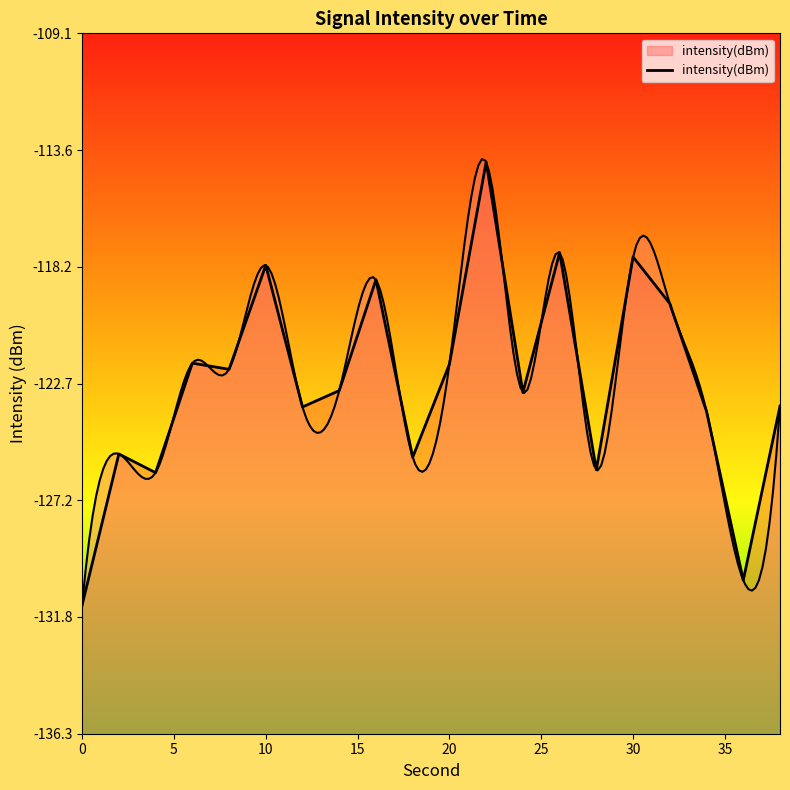

What is the value of the 20th point from the left?

-123.6